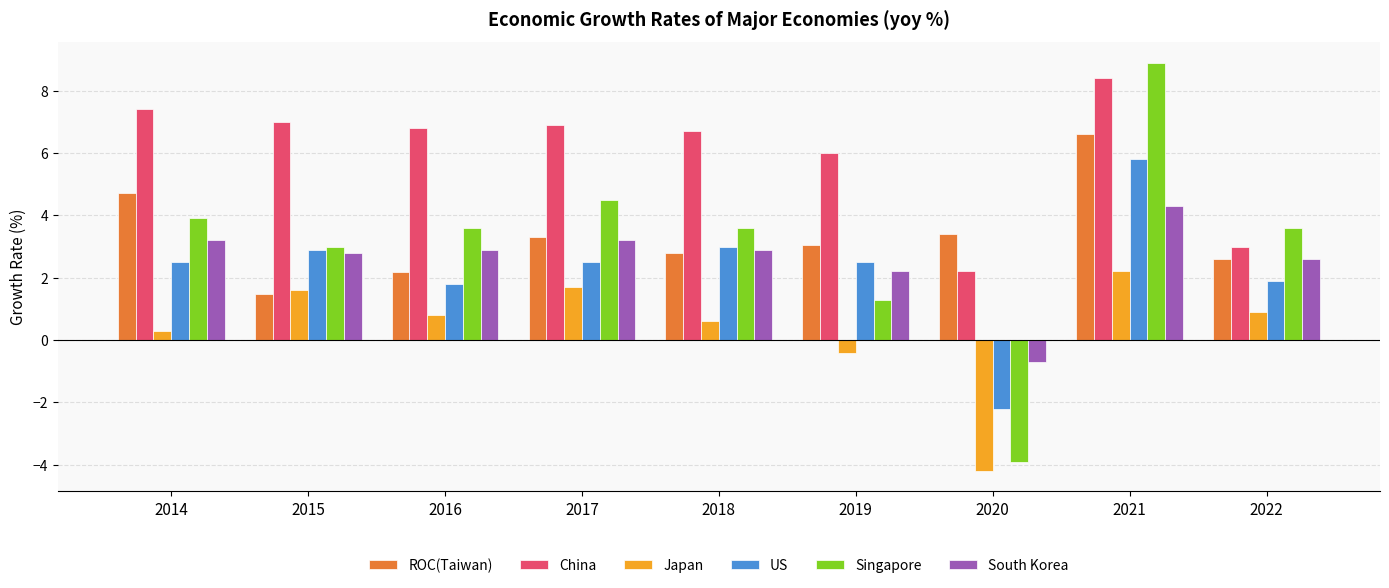

At which label is Japan closest to -1?

2019